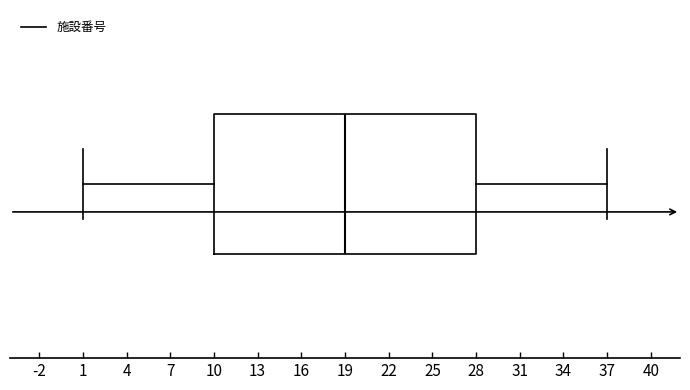

Where is the right edge of the box on the x-axis? The values are not printed on the chart, so give them approximately, as read against the axis.

28